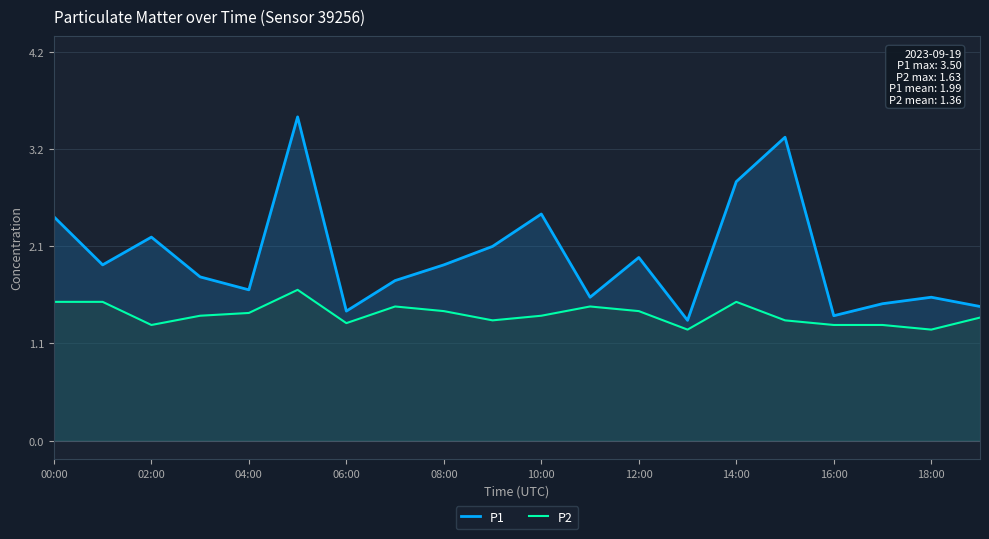

List the series in order of their peak value, lowest first.

P2, P1